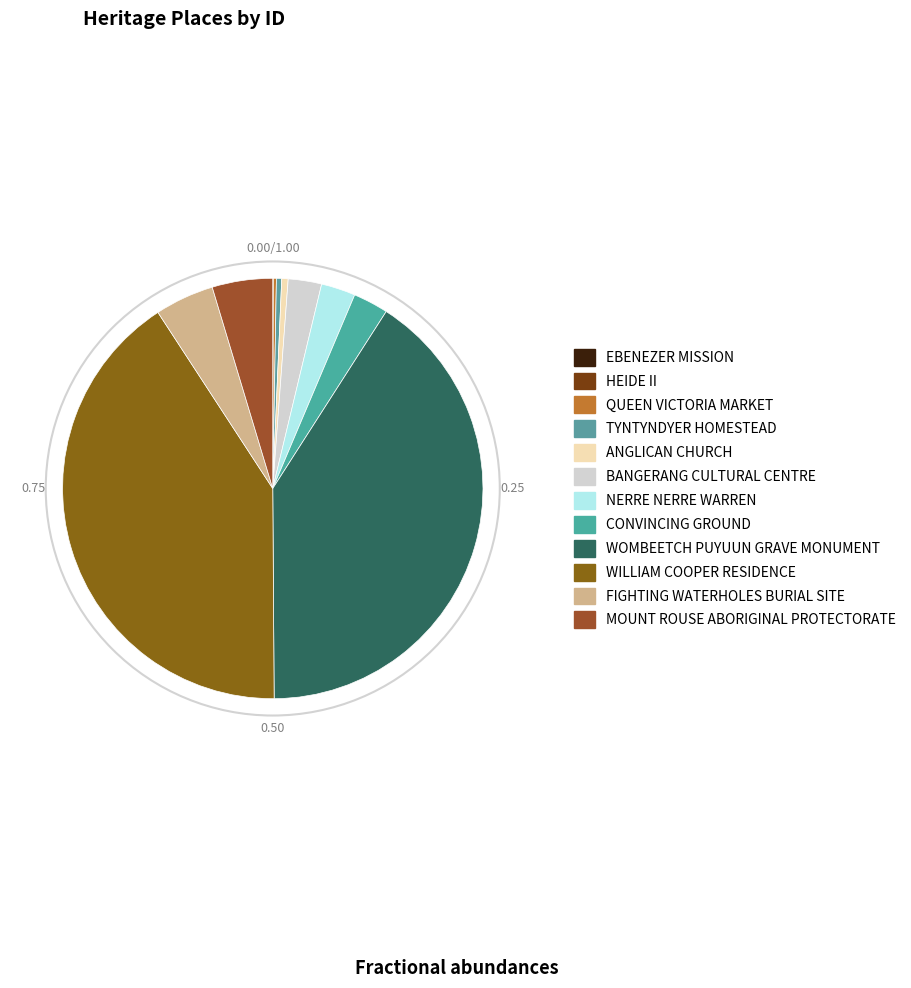

How many slices are in this pie chart?

12